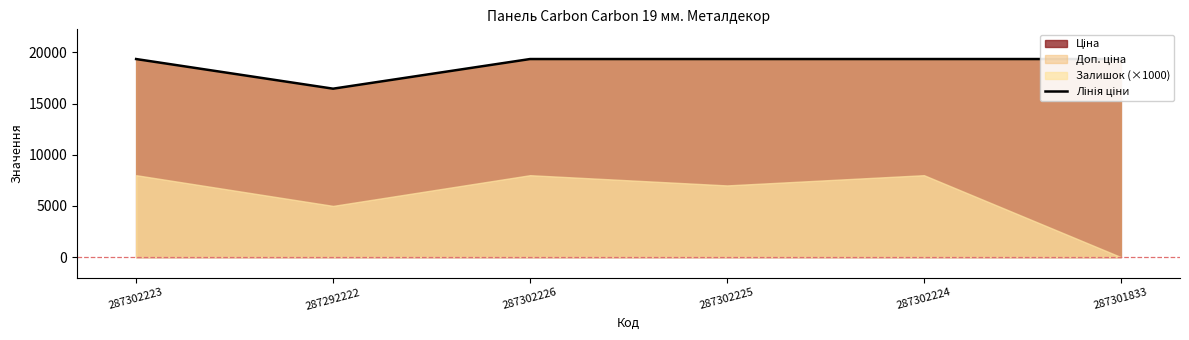

What is the value of the 4th point from the left?

19343.1